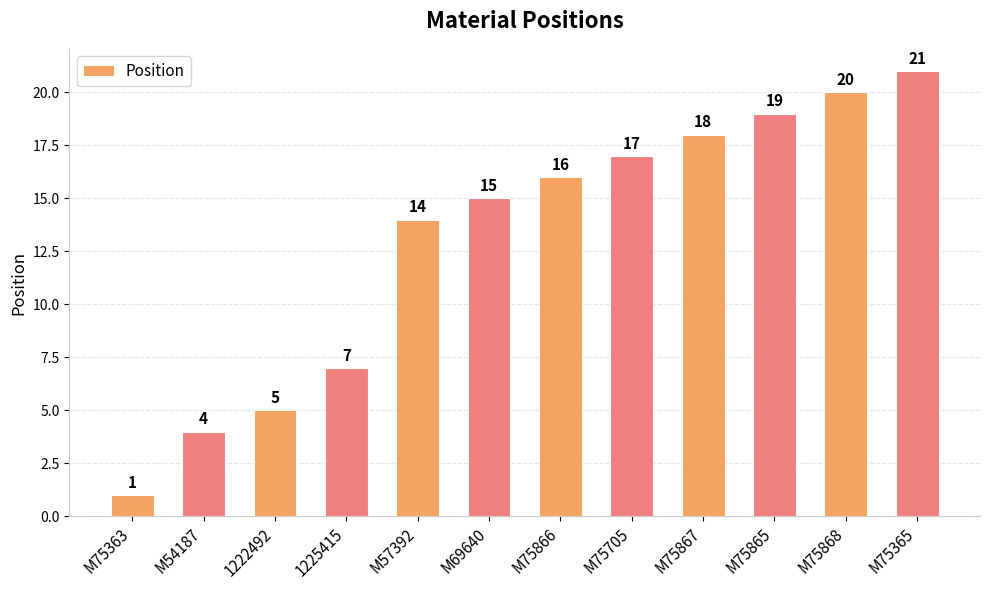

The value at 1222492 is 5. True or false?

True